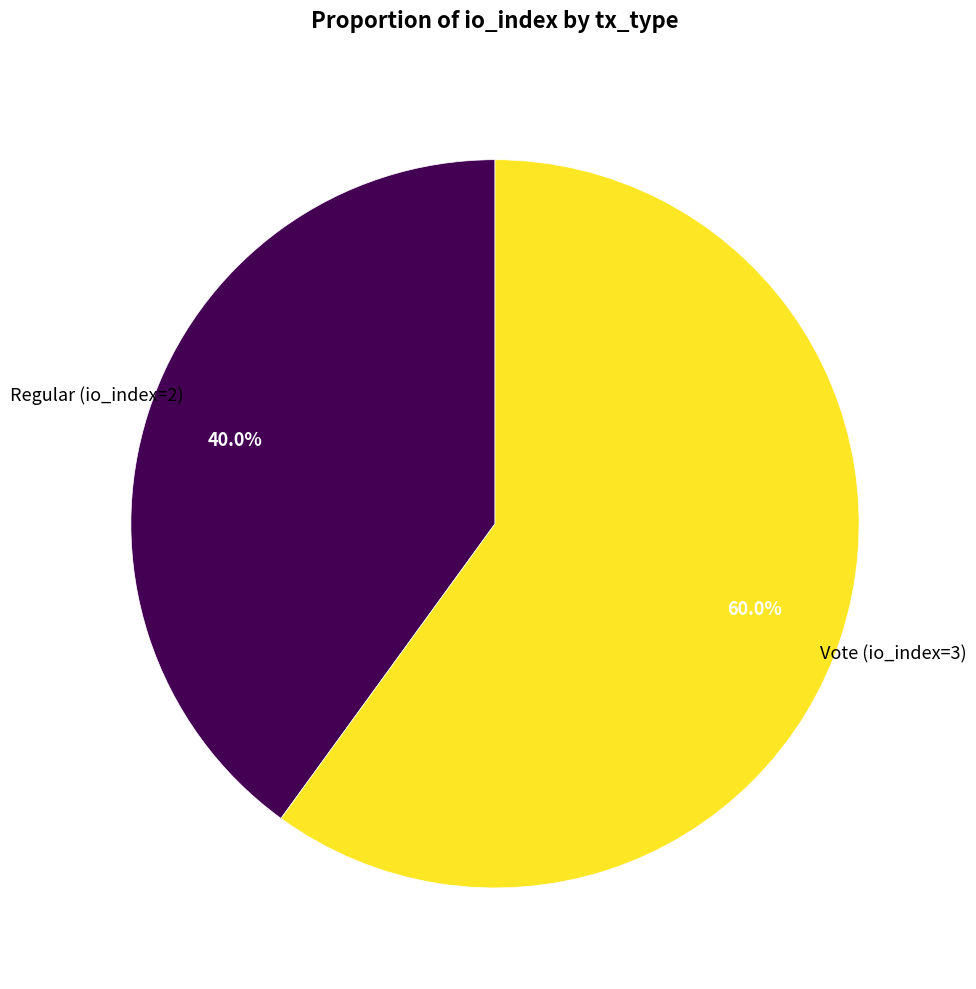

Does any single category account for the majority?

Yes